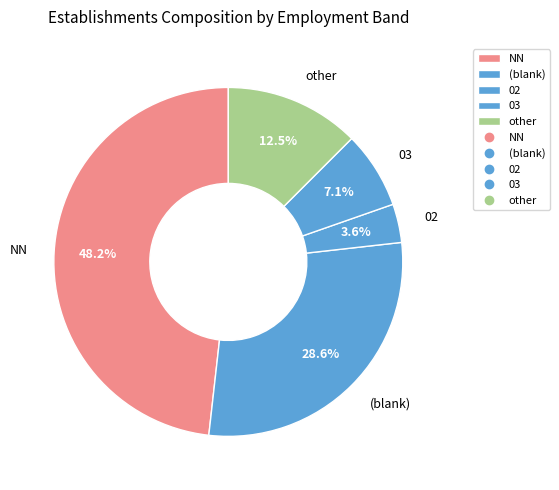

Does 02 represent more than half of the total?

No